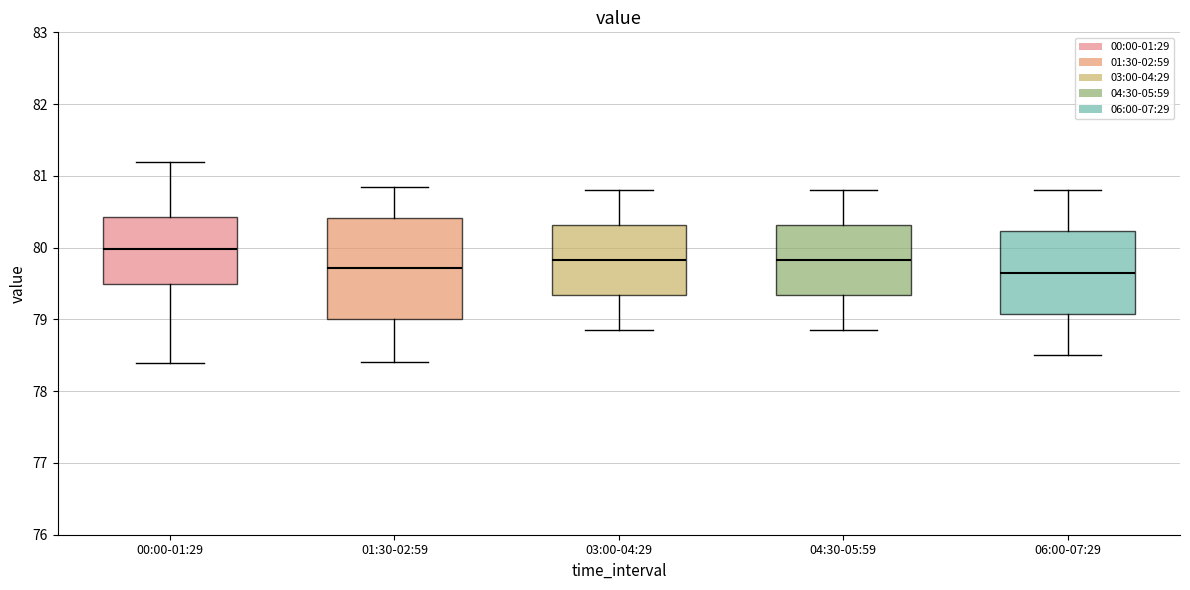

Where does the median line of the box for 04:30-05:59 sit on the y-axis? The values are not printed on the chart, so give them approximately, as read against the axis.

79.8